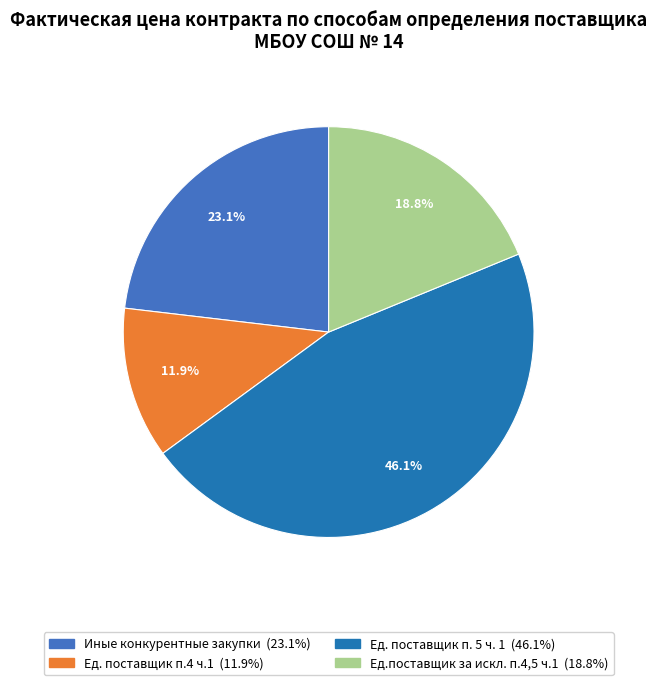

The Иные конкурентные закупки slice represents 23% of the pie. True or false?

True